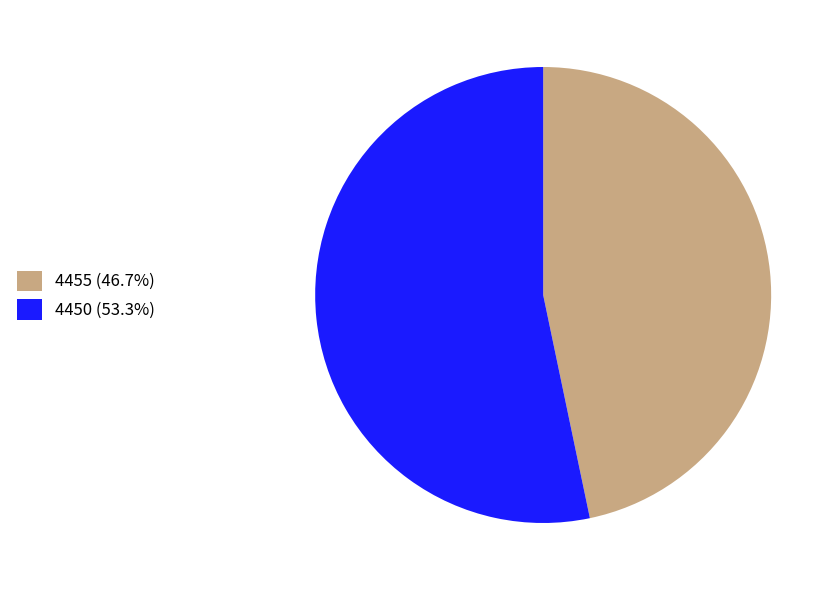

Do 4455 (46.7%) and 4450 (53.3%) together represent more than half of the pie?

Yes